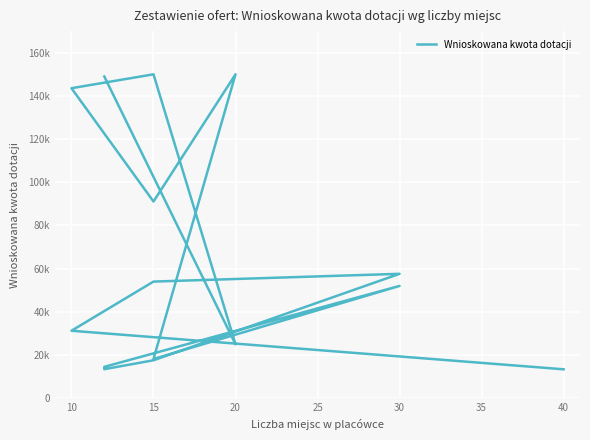

How many lines are shown in the chart?

1